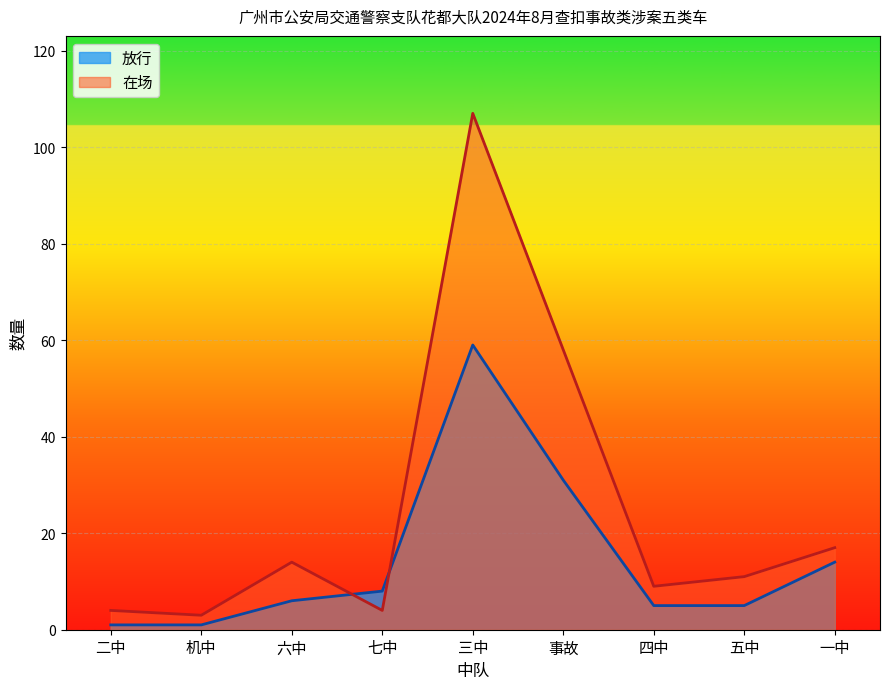

Between which two adjacent categories do 放行 and 在场 first intersect?

六中 and 七中